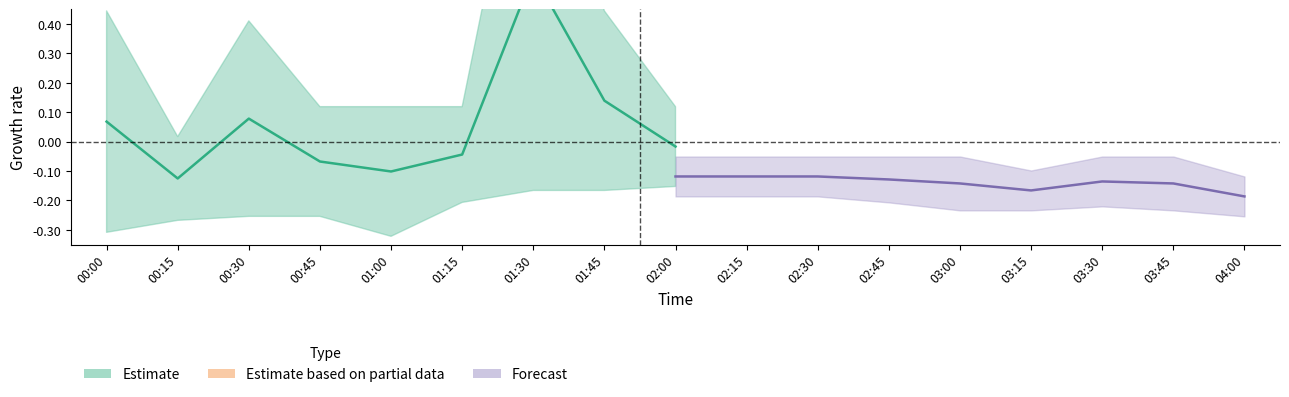

At which category does the chart reach its peak across all series?

01:30